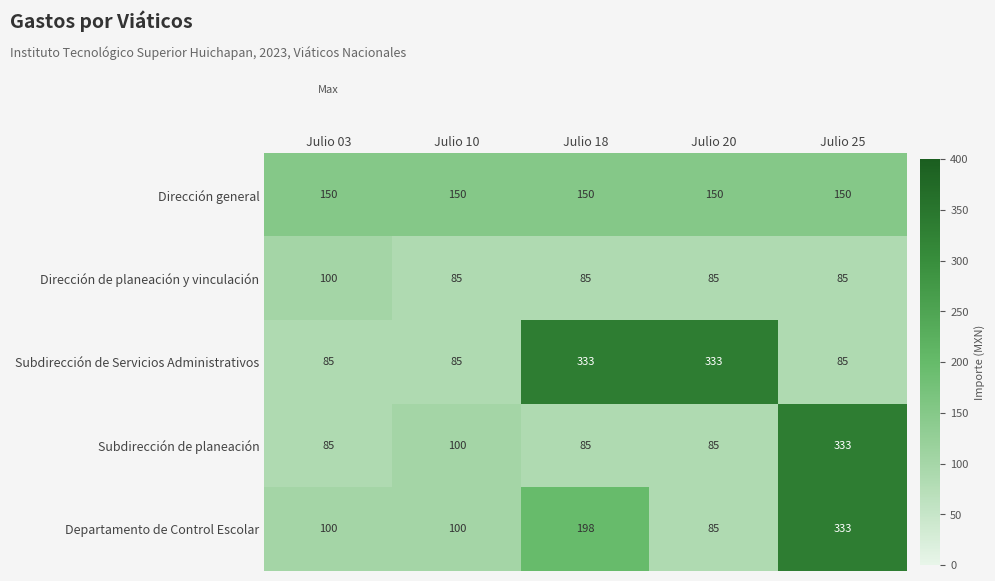

What is the spread (max minus min) of values at Julio 18?

248